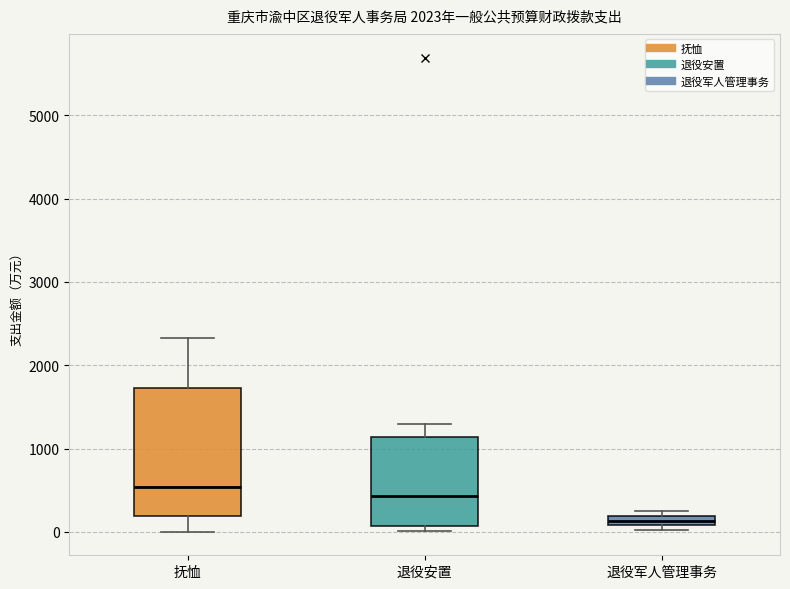

Comparing the boxes themselves (not the whiskers), which one is the tallest?

抚恤